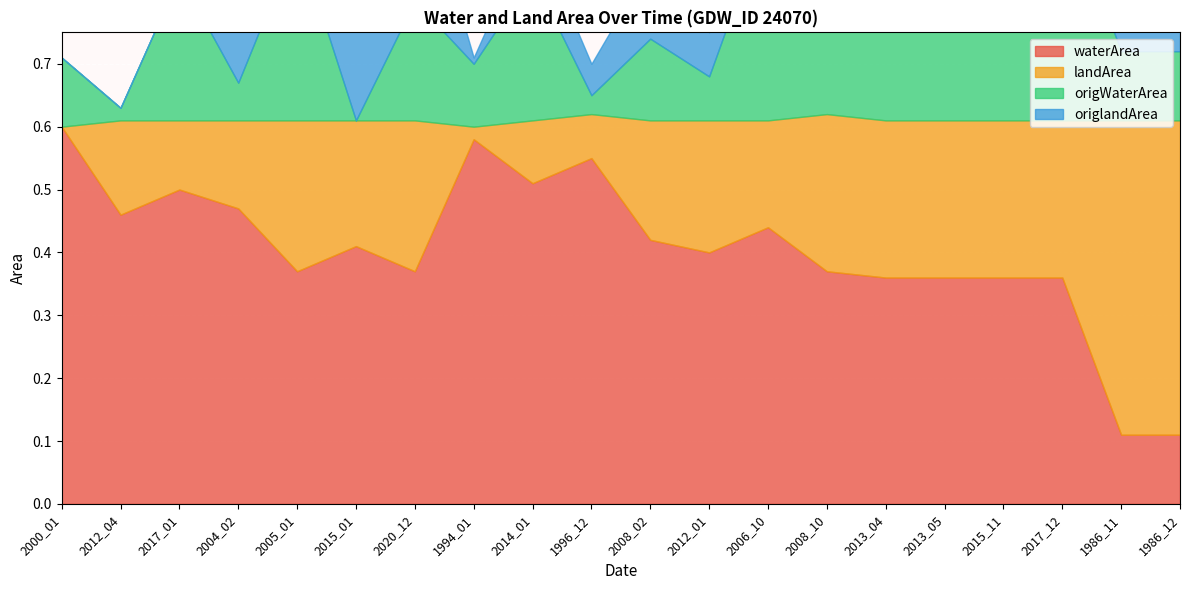

Between which two adjacent categories do origWaterArea and landArea first intersect?

2000_01 and 2012_04